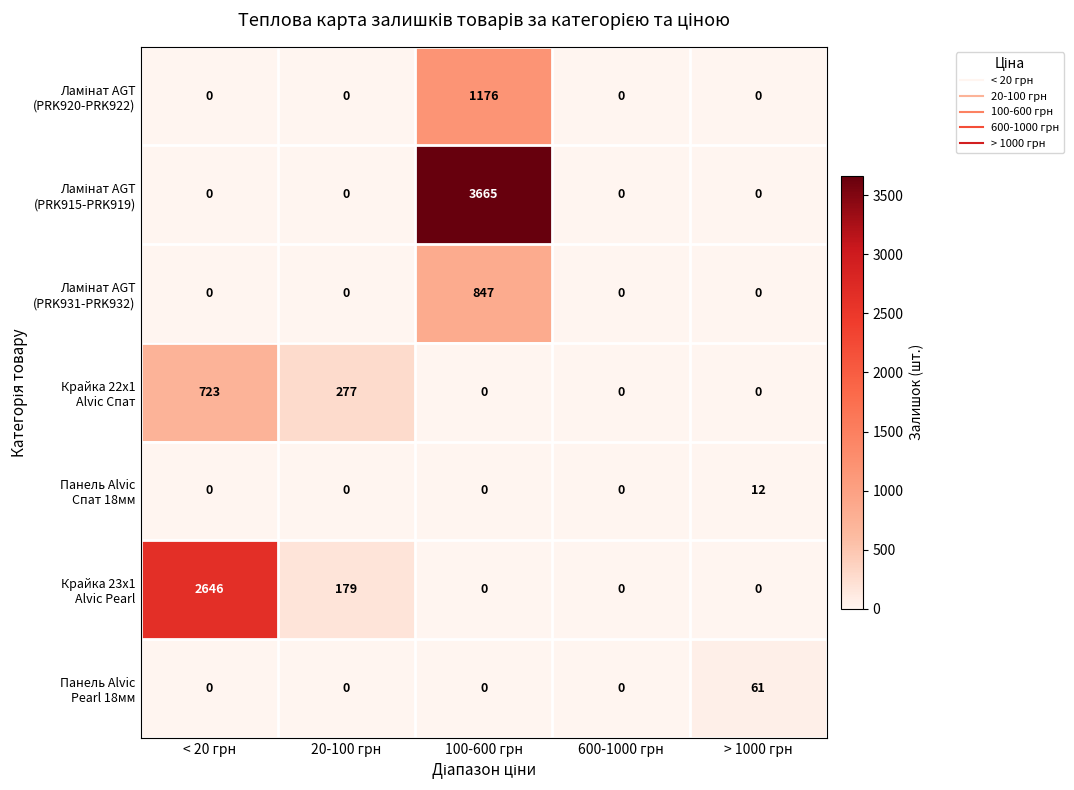

What is the difference between the highest and lowest values at 100-600 грн?

3665